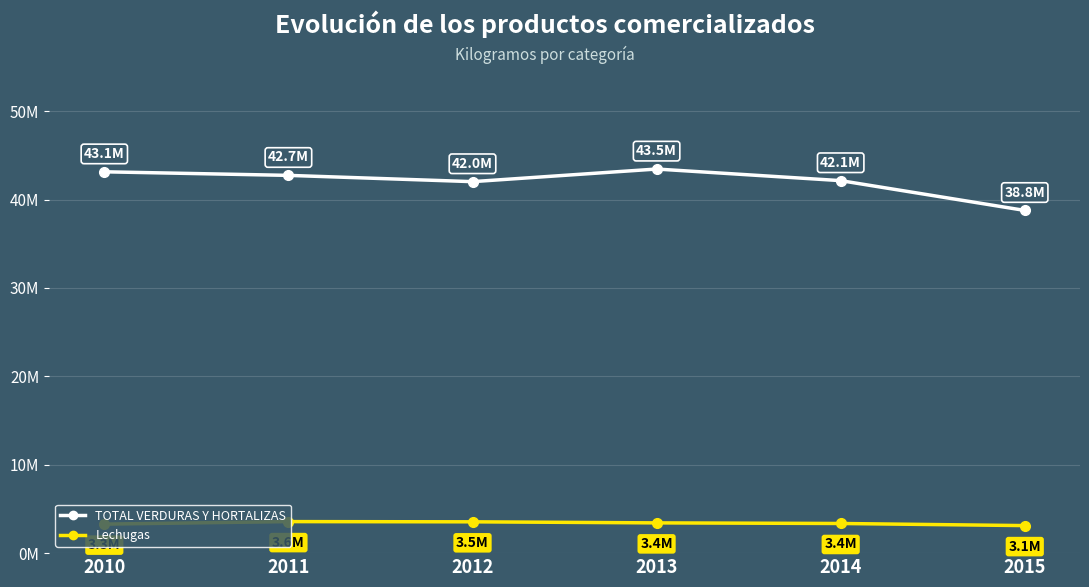

Is this an area chart (filled region under the line)?

No